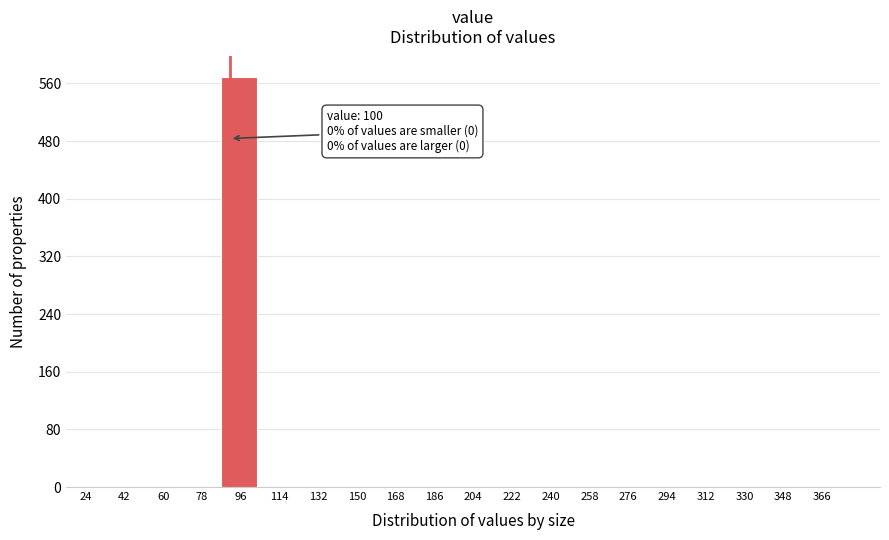

Reading left to right, list all the values displayed in this chart.

24=0	42=0	60=0	78=0	96=569	114=0	132=0	150=0	168=0	186=0	204=0	222=0	240=0	258=0	276=0	294=0	312=0	330=0	348=0	366=0